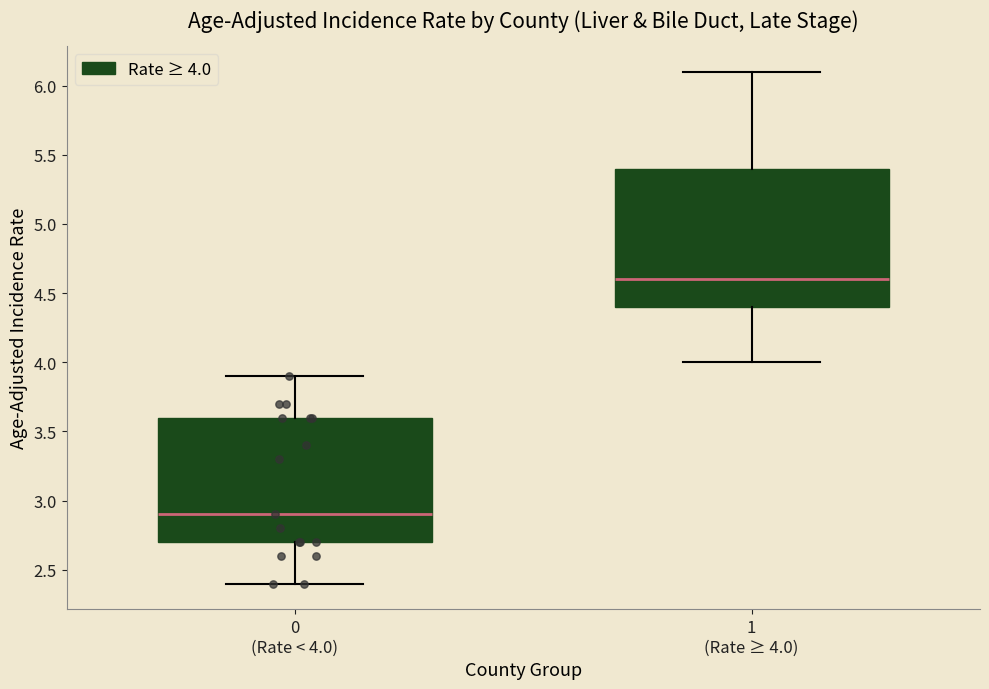

Reading left to right, transcribe this box plot: for each box, give where its median line is, the range the box spans, and where its two whiskers end, as read against the y-axis. The values are not printed on the chart, so give them approximately, as read against the axis.

0 (Rate < 4.0): median 2.9, box 2.7 to 3.6, whiskers 2.4 to 3.9
1 (Rate ≥ 4.0): median 4.6, box 4.4 to 5.4, whiskers 4.0 to 6.1